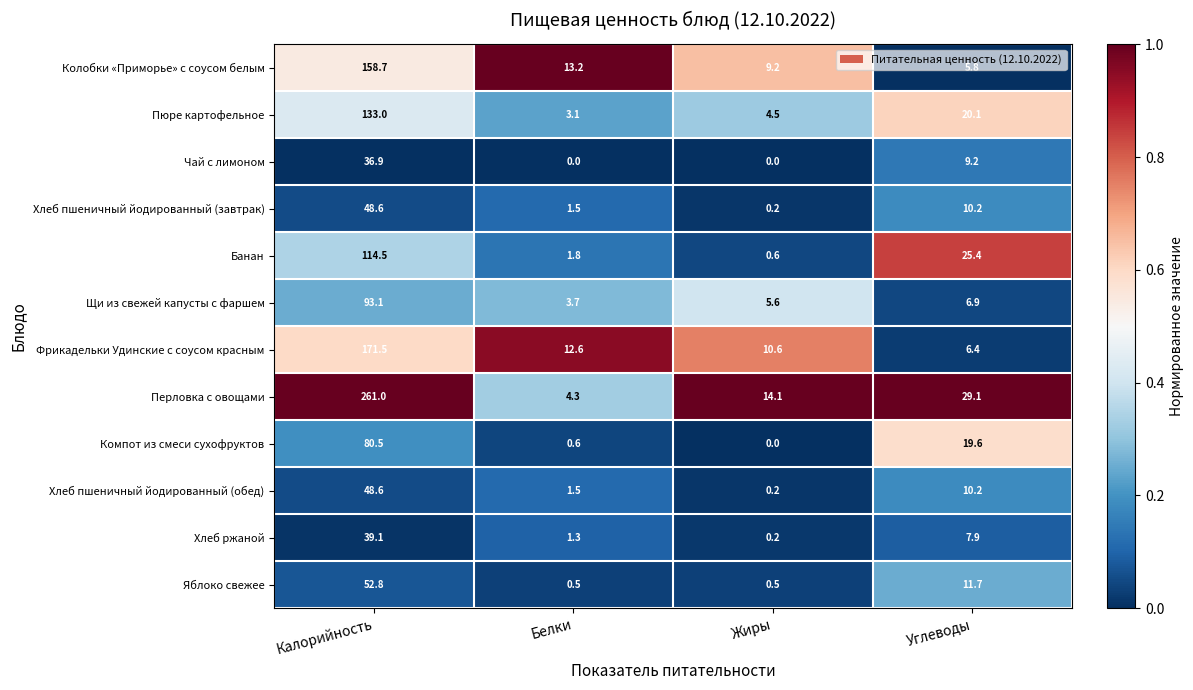

True or false: Яблоко свежее has a value of 30.8 at Калорийность.

False